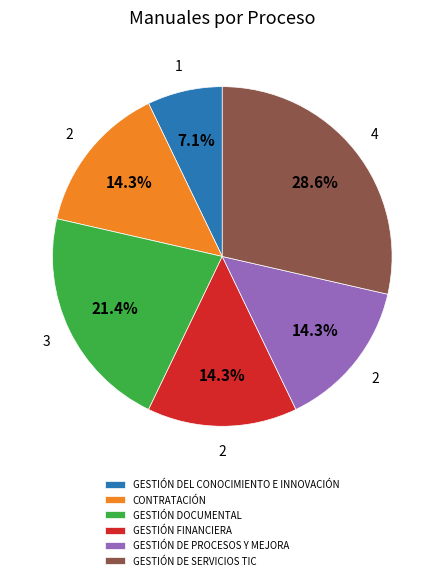

Is there any slice that represents more than half of the pie?

No